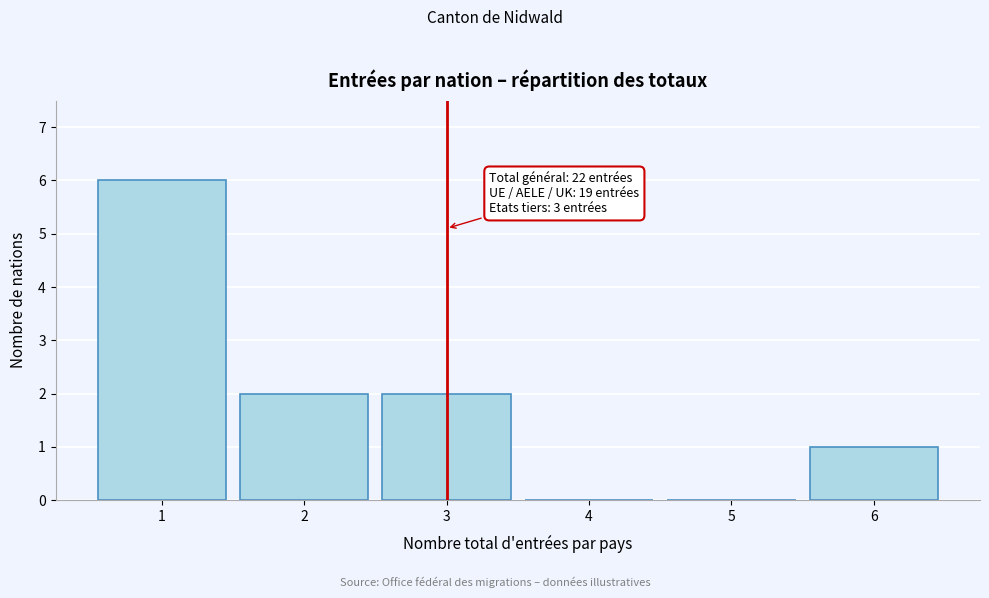

Reading right to left, what are all the values shown in this chart?

6=1	5=0	4=0	3=2	2=2	1=6